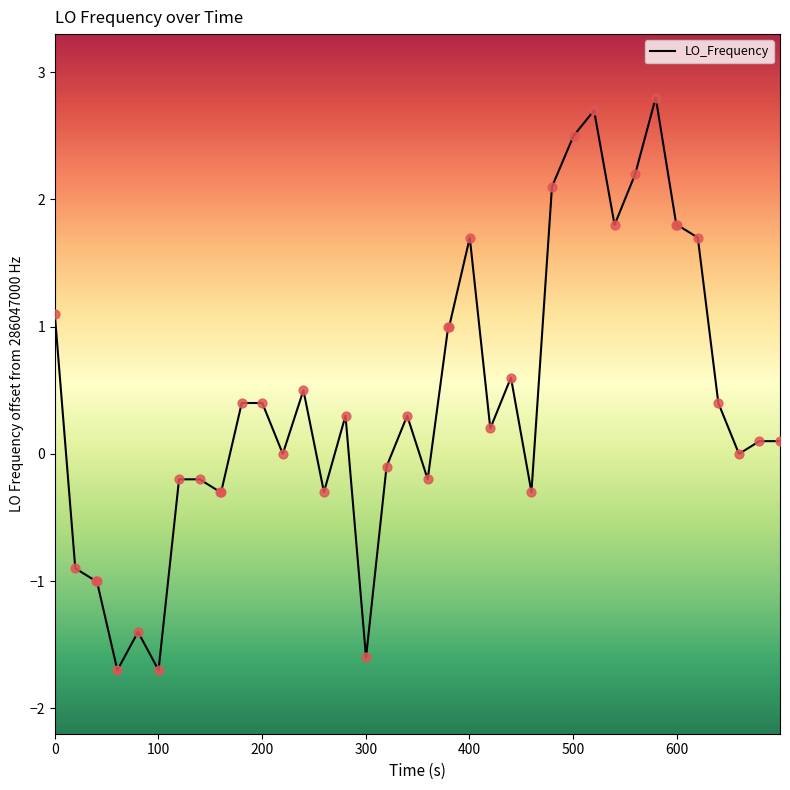

What is the minimum value shown in the chart?

-1.7